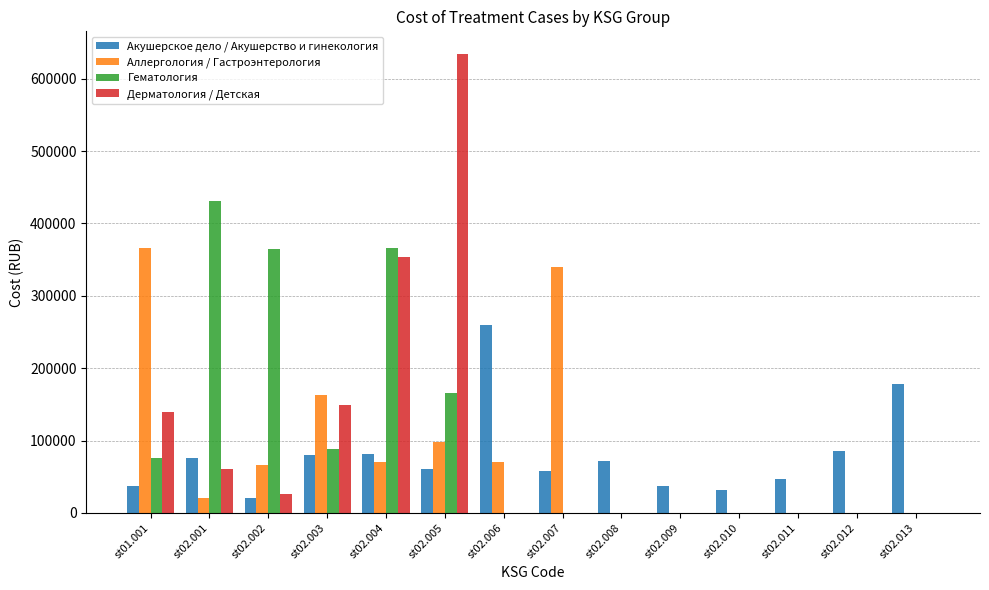

The value of Гематология at st01.001 is 76176.0. True or false?

True